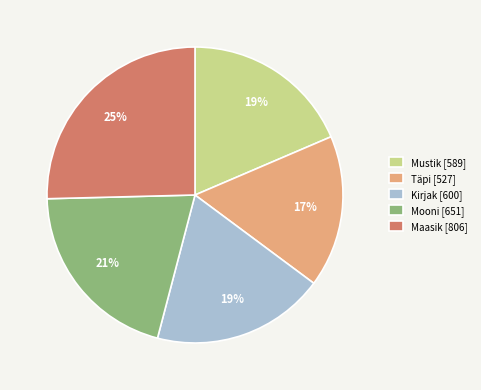

What is the ratio of the value at Mustik to the value at Kirjak?

1.0